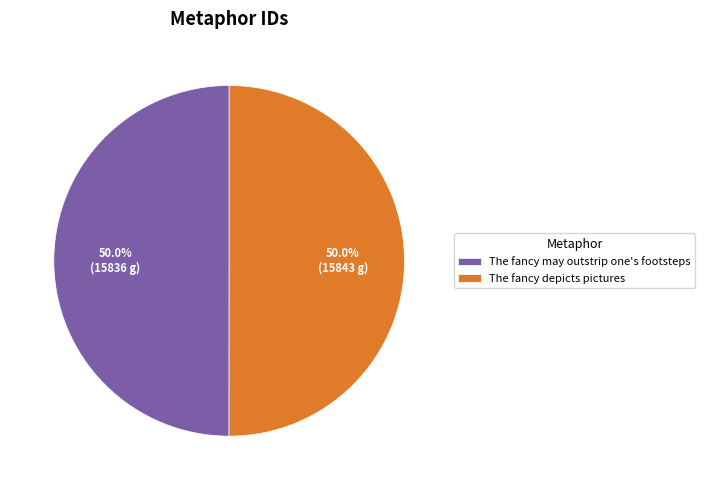

What is the ratio of the value at The fancy may outstrip one's footsteps to the value at The fancy depicts pictures?

1.0